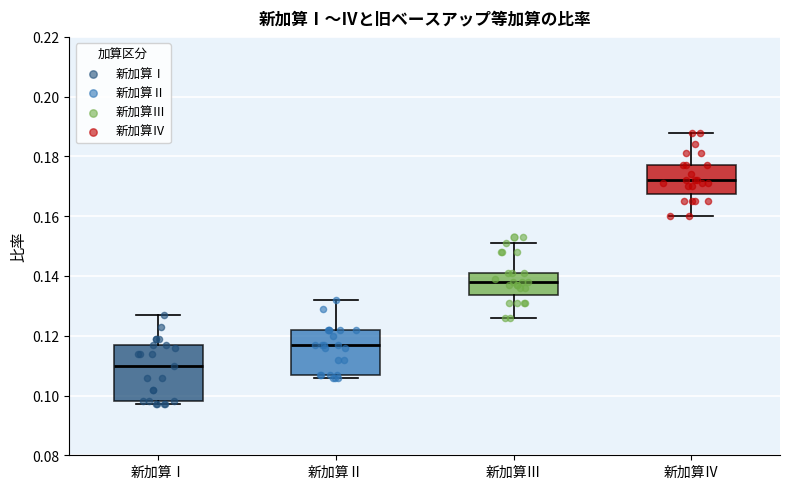

Which box is the tallest, from its lower edge to its upper edge?

新加算Ⅰ